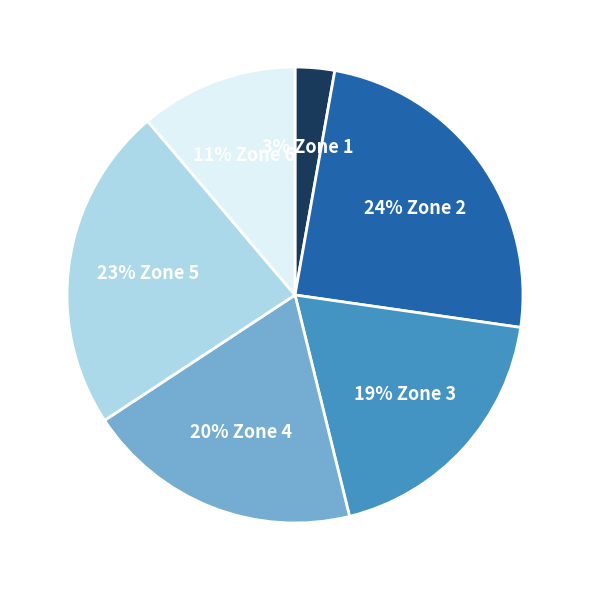

Does any single category account for the majority?

No